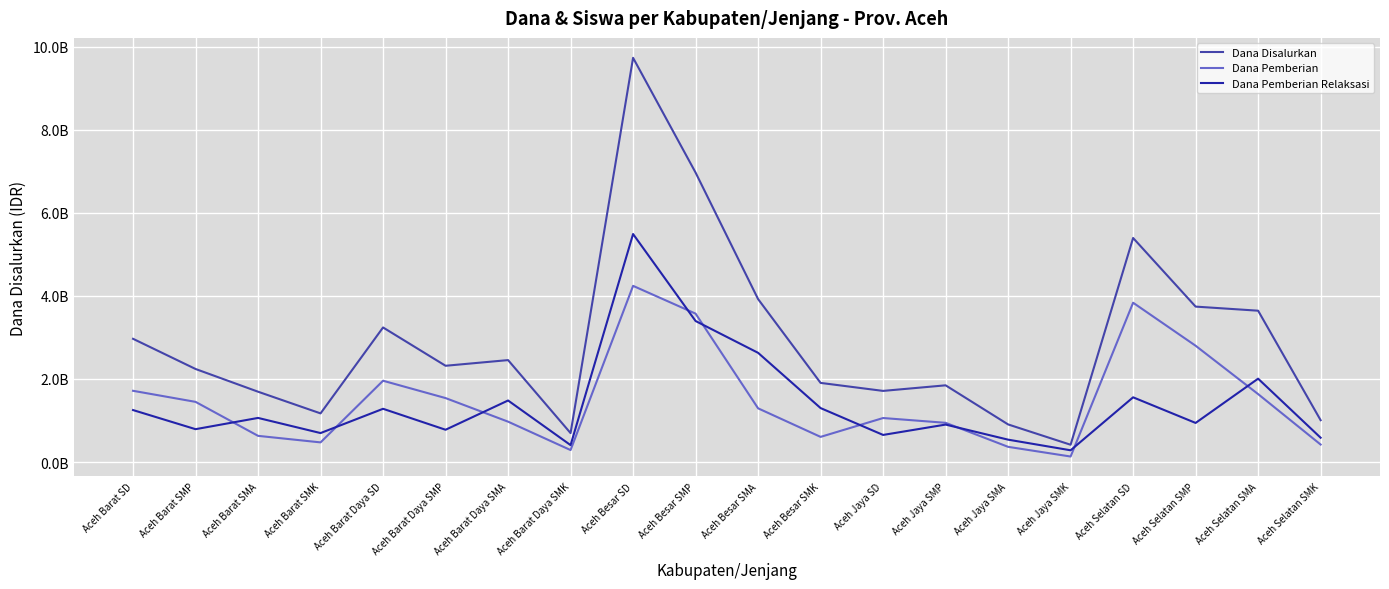

What is the label of the 1st point from the left?

Aceh Barat SD